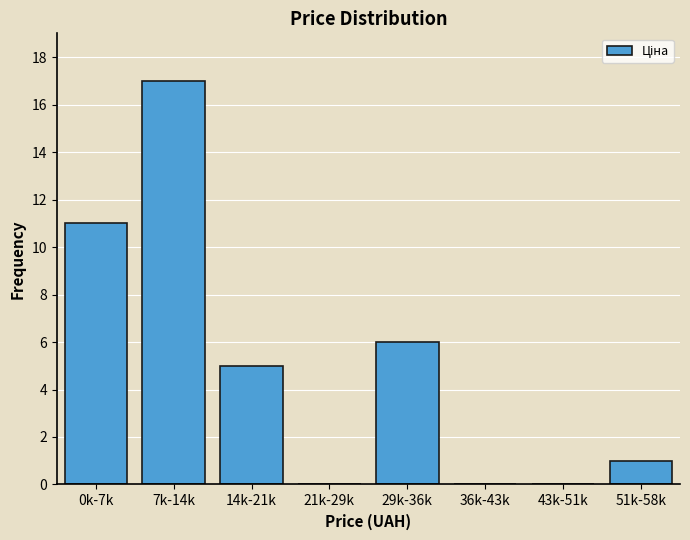

Reading left to right, list all the values displayed in this chart.

0k-7k=11	7k-14k=17	14k-21k=5	21k-29k=0	29k-36k=6	36k-43k=0	43k-51k=0	51k-58k=1